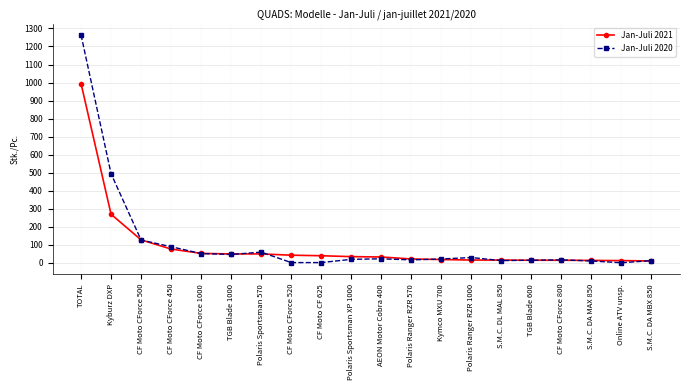

How many data points in Jan-Juli 2020 are less than 21?

10